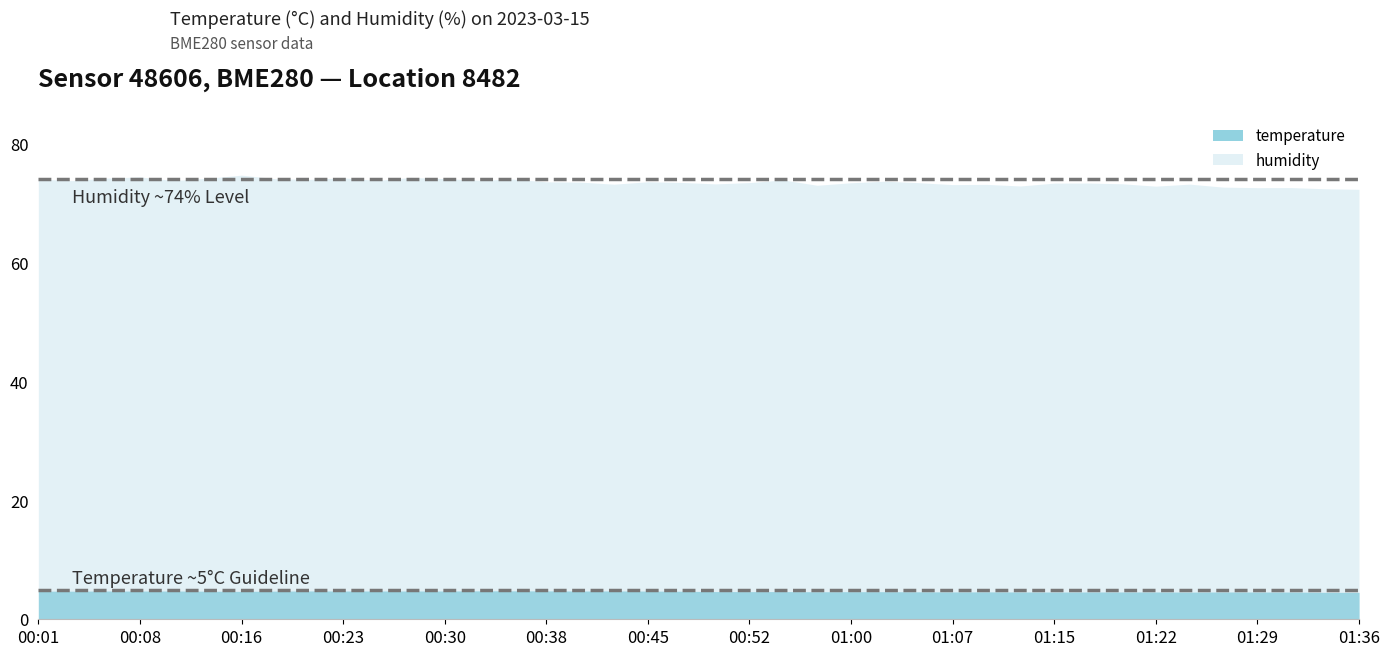

Where is humidity nearest to the value 73?

00:57